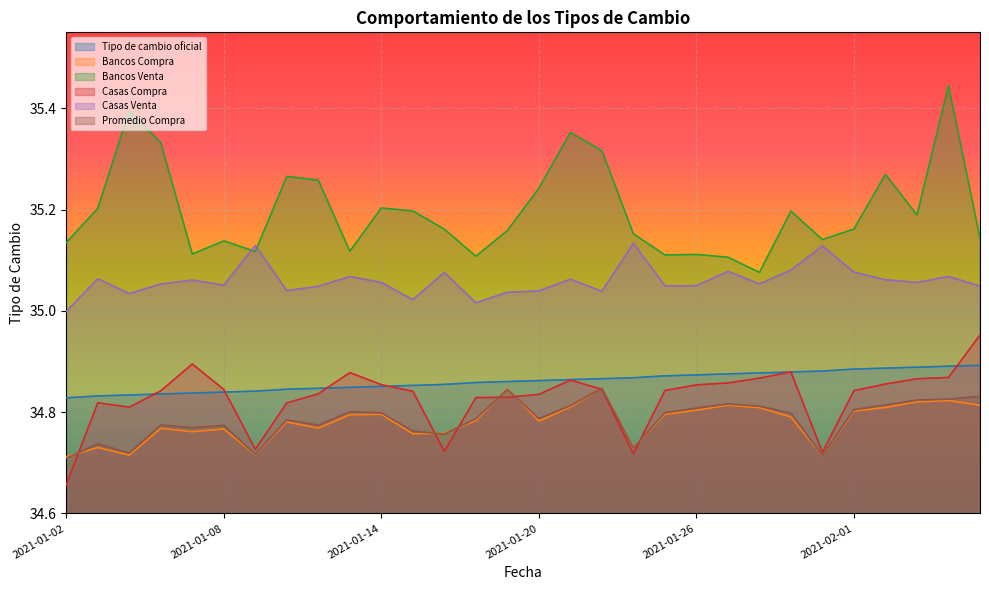

List the labels in order of Bancos Venta value, largest first.

2021-02-04, 2021-01-05, 2021-01-21, 2021-01-06, 2021-01-22, 2021-02-02, 2021-01-11, 2021-01-12, 2021-01-20, 2021-01-14, 2021-01-04, 2021-01-15, 2021-01-29, 2021-02-03, 2021-02-01, 2021-01-16, 2021-01-19, 2021-01-23, 2021-02-05, 2021-01-30, 2021-01-08, 2021-01-02, 2021-01-13, 2021-01-09, 2021-01-07, 2021-01-26, 2021-01-25, 2021-01-18, 2021-01-27, 2021-01-28